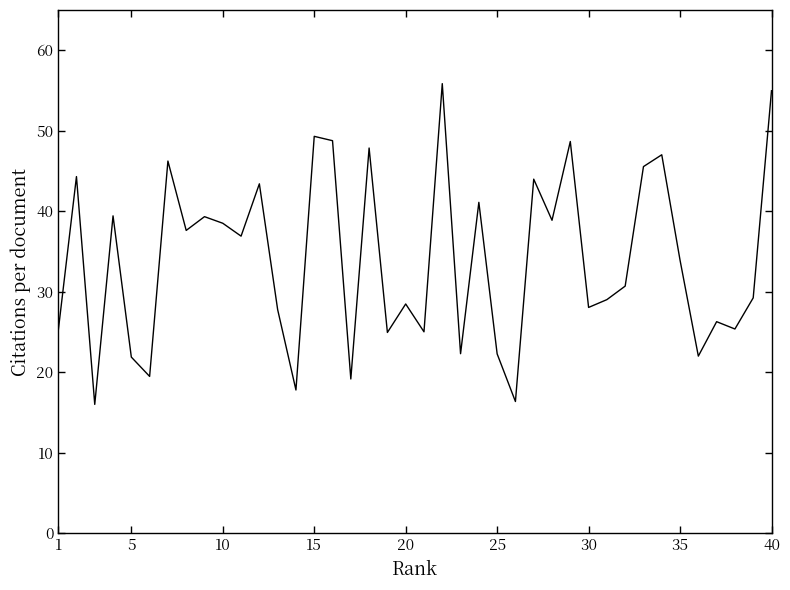

How many distinct data groups are displayed?

1